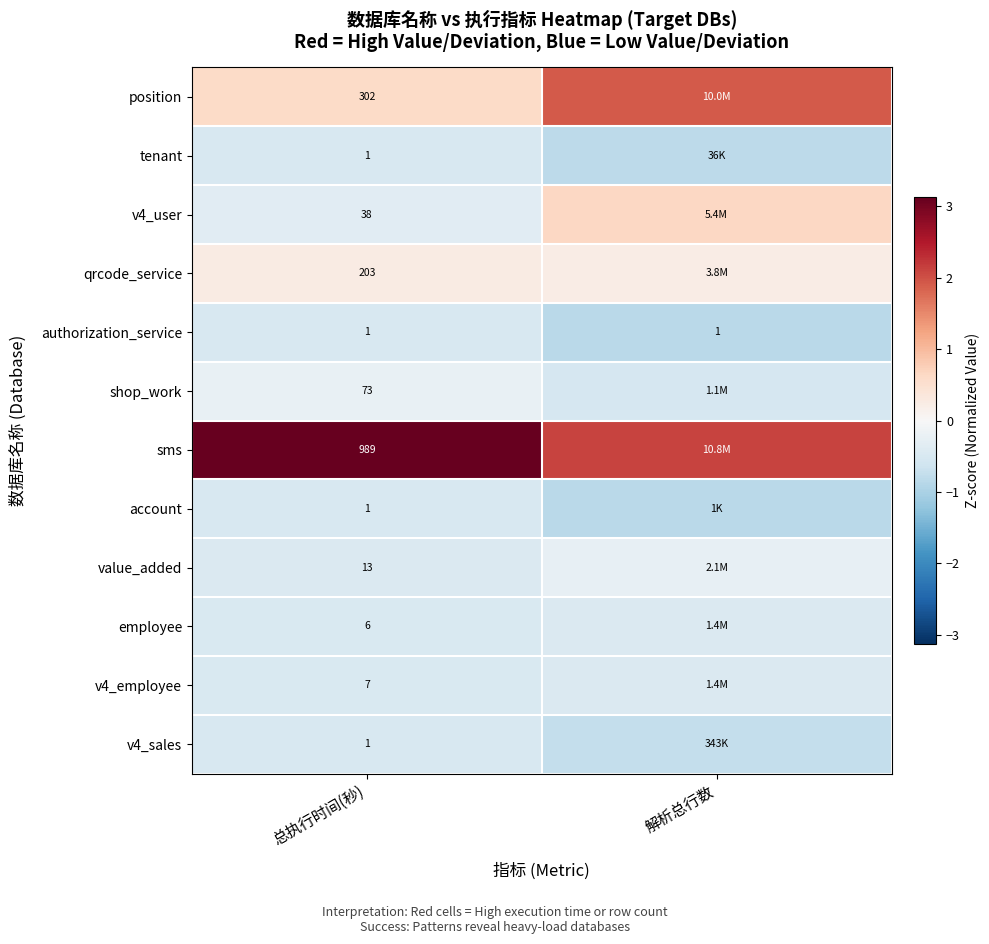

How many data points does each series have?

2